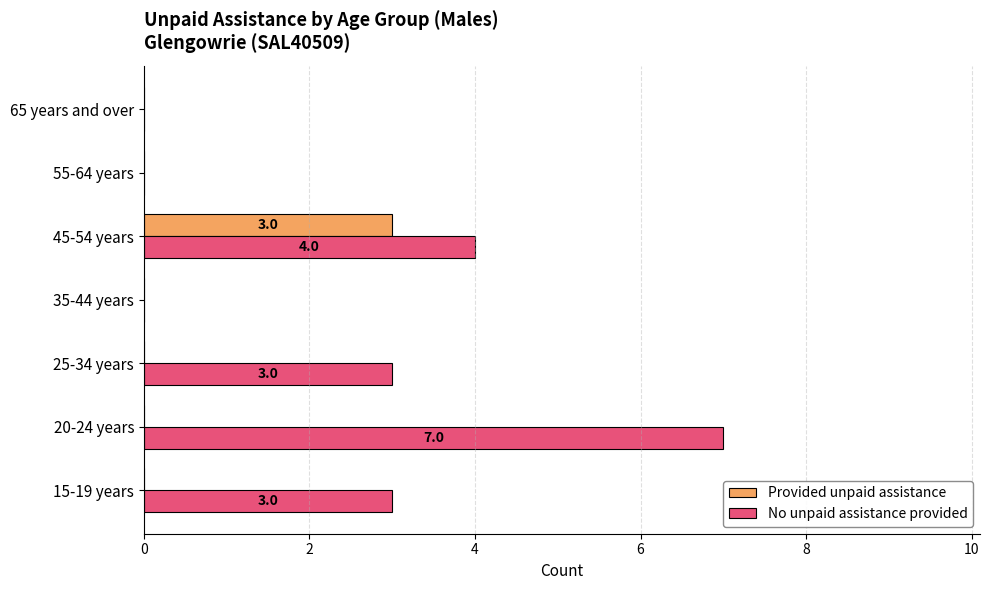

Which series has the largest total across all categories?

No unpaid assistance provided